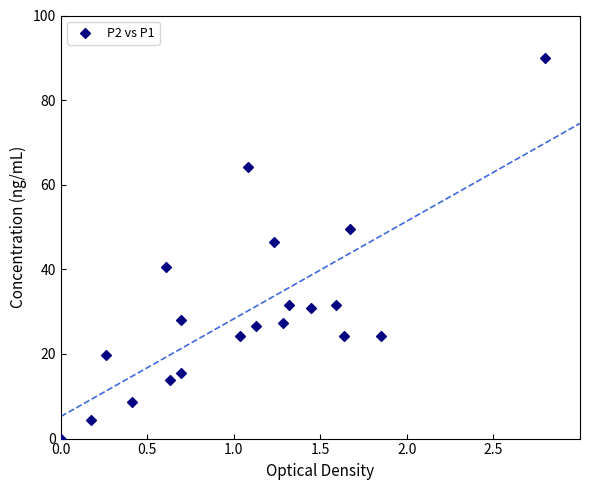

What is the range of Y values (max minus min)?

90.0